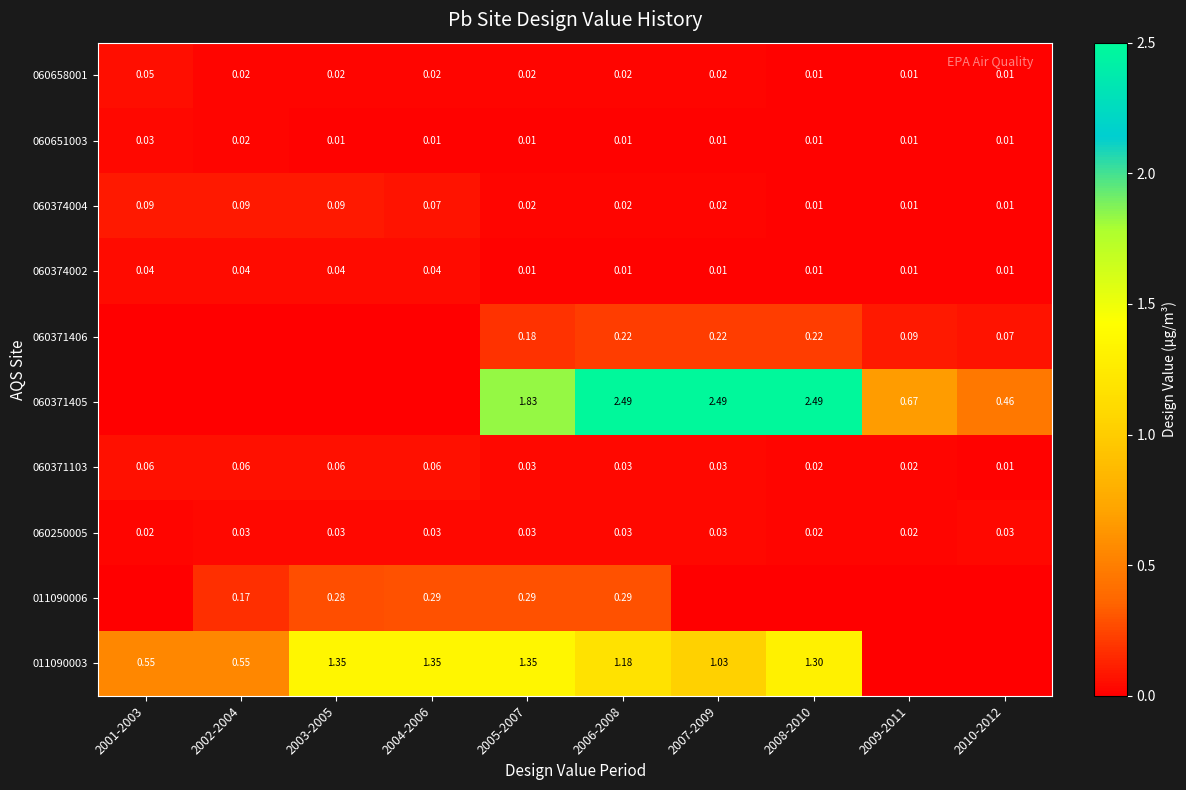

What is the total value across all series at 2010-2012?

0.6